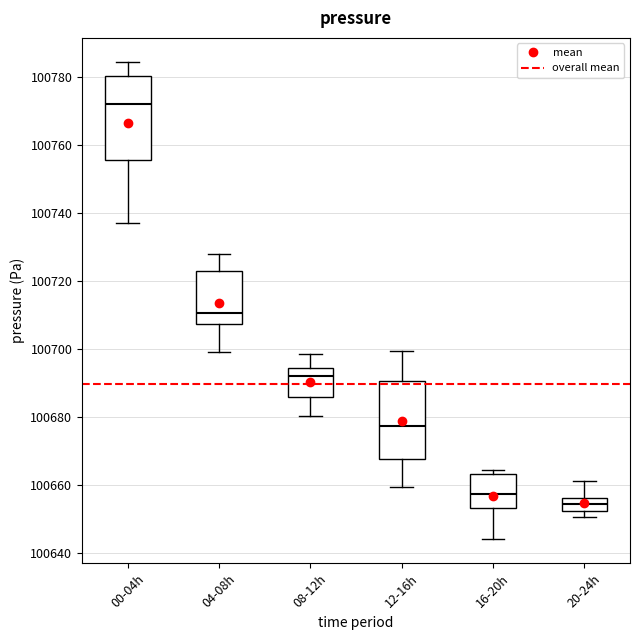

Reading left to right, transcribe this box plot: for each box, give where its median line is, the range the box spans, and where its two whiskers end, as read against the y-axis. The values are not printed on the chart, so give them approximately, as read against the axis.

00-04h: median 100772, box 100756 to 100780, whiskers 100738 to 100784
04-08h: median 100710, box 100708 to 100722, whiskers 100698 to 100728
08-12h: median 100692, box 100686 to 100694, whiskers 100680 to 100698
12-16h: median 100678, box 100668 to 100690, whiskers 100660 to 100700
16-20h: median 100658, box 100654 to 100664, whiskers 100644 to 100664 (just above the box's upper edge)
20-24h: median 100654, box 100652 to 100656, whiskers 100650 to 100662